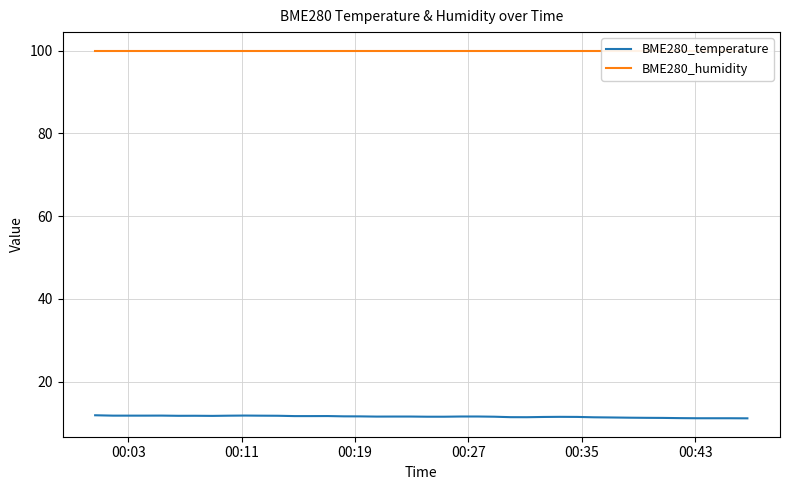

What is the highest value of the BME280_temperature series?

11.9